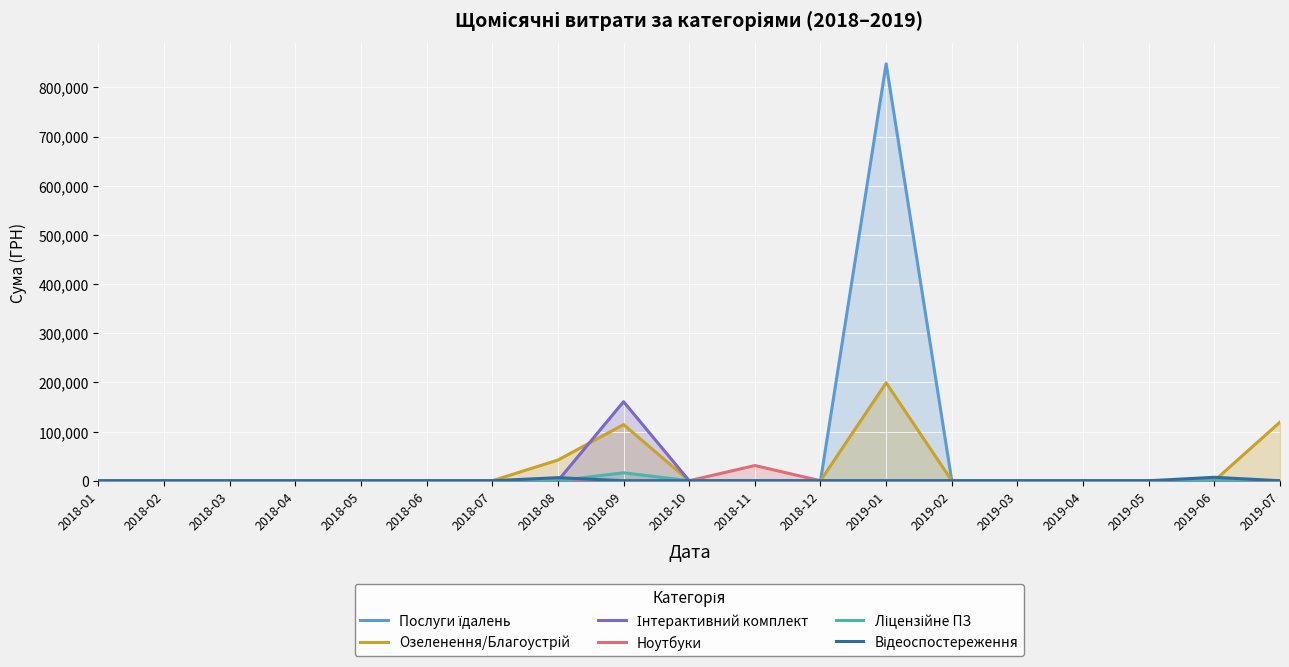

True or false: Інтерактивний комплект has more than 1 points higher than both neighbors.

False